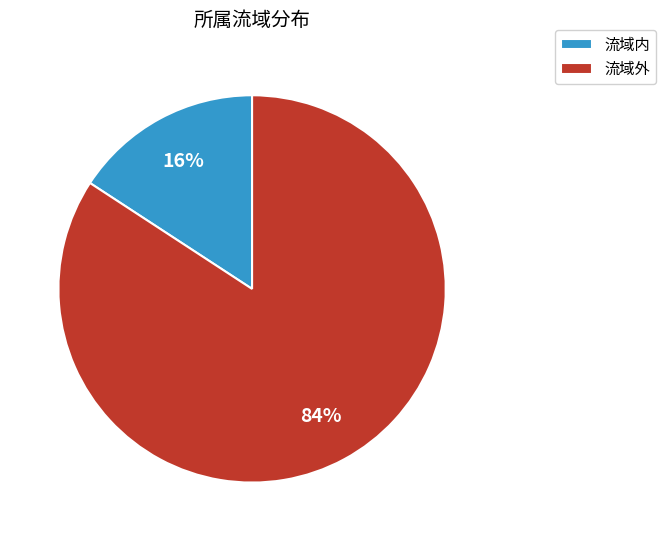

Is the sum of 流域外 and 流域内 greater than half?

Yes